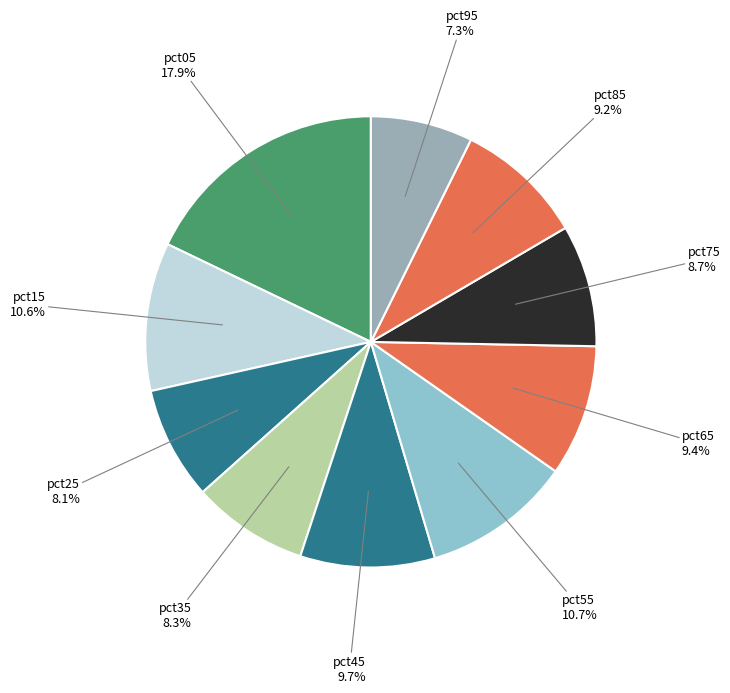

Count the number of slices in the pie.

10